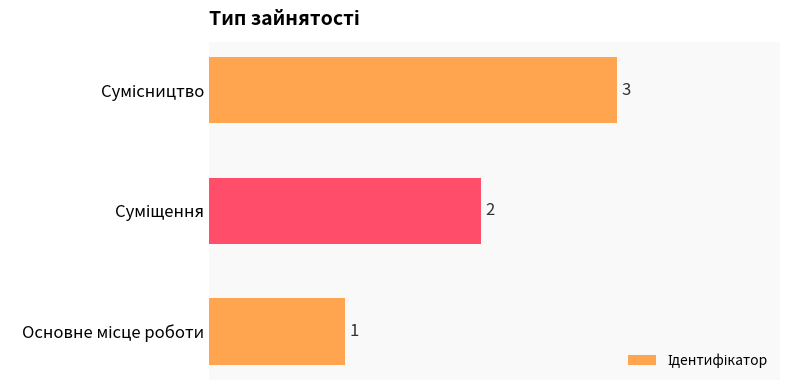

What is the sum of all values?

6